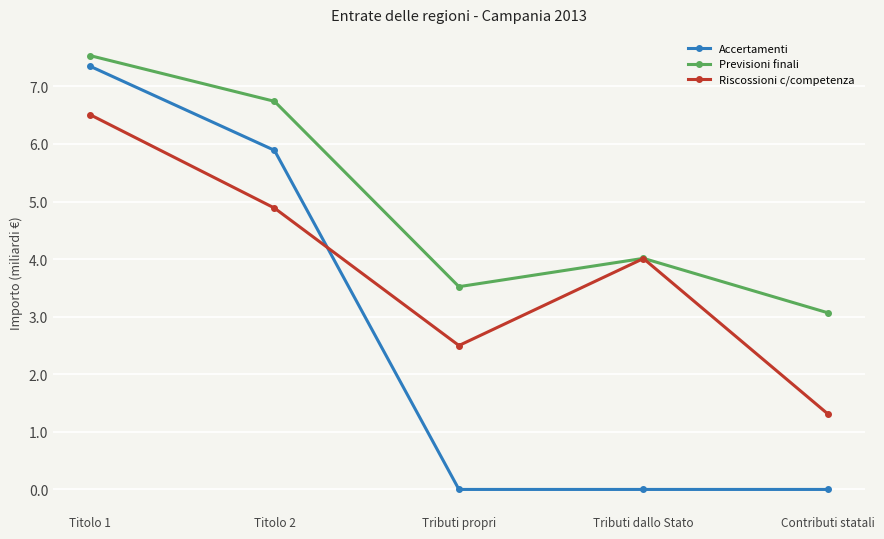

True or false: Accertamenti and Riscossioni c/competenza intersect in this chart.

True